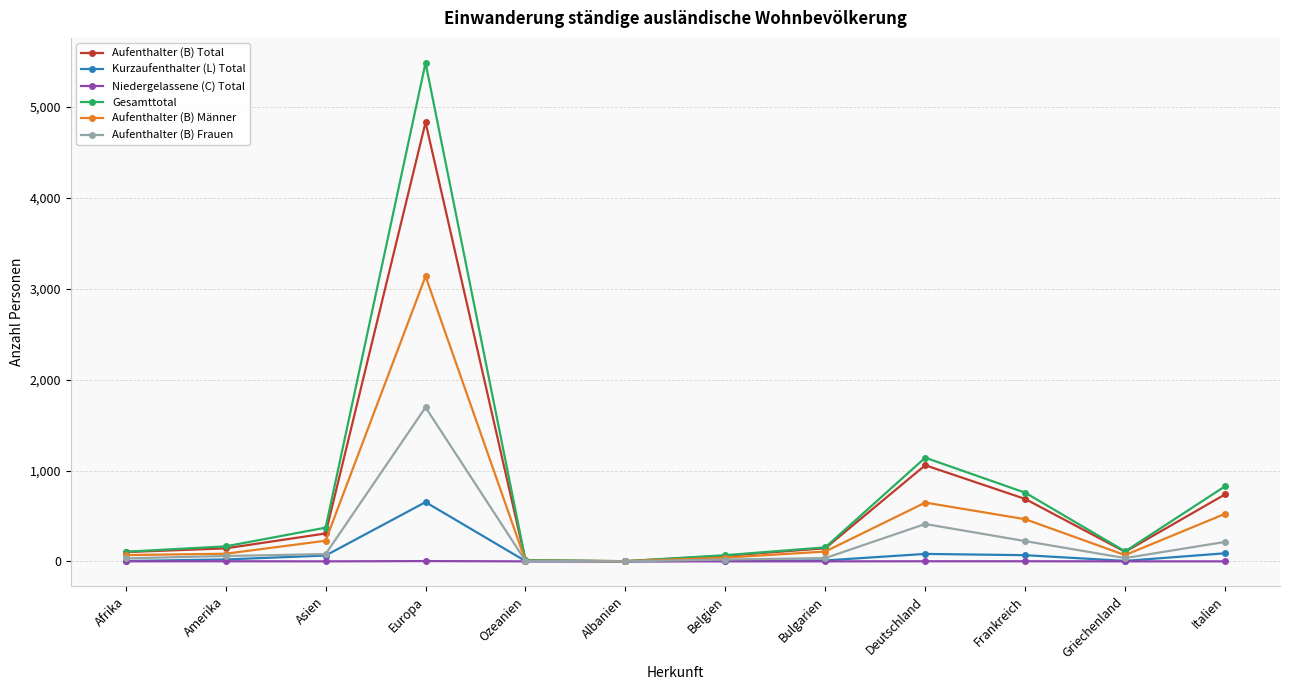

Is this an area chart (filled region under the line)?

No